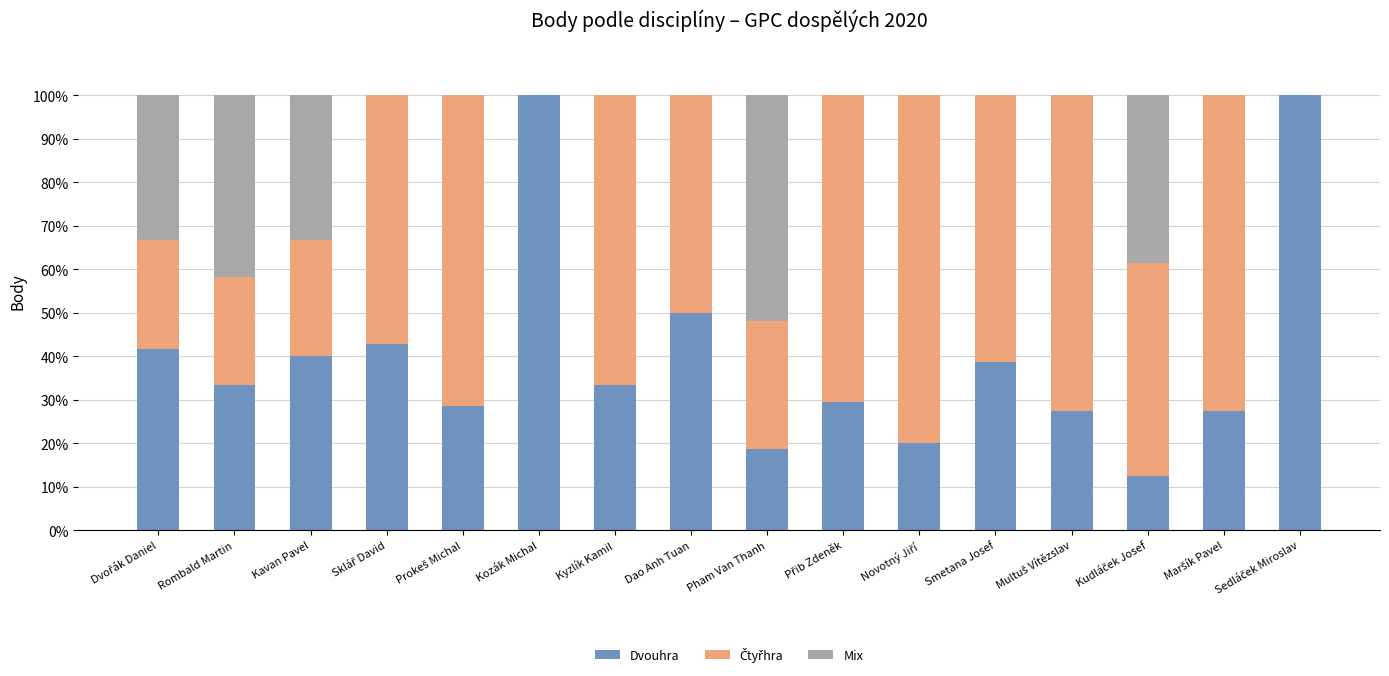

What is the sum of all Dvouhra values?

644.2